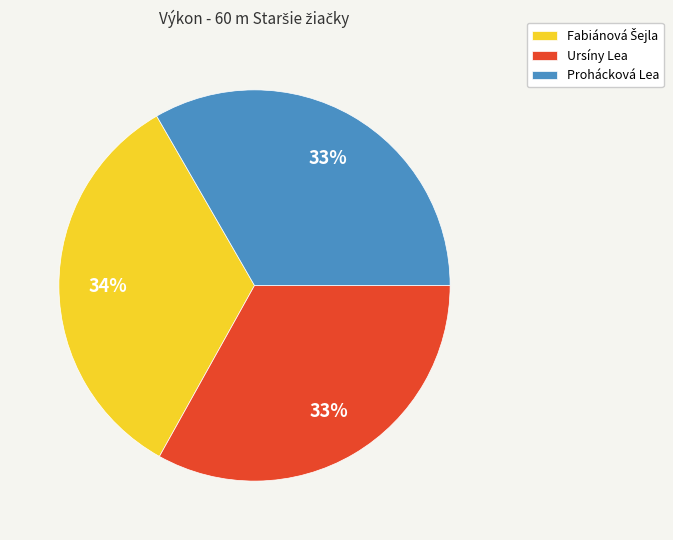

To the nearest percent, what portion does Prohácková Lea represent?

33%